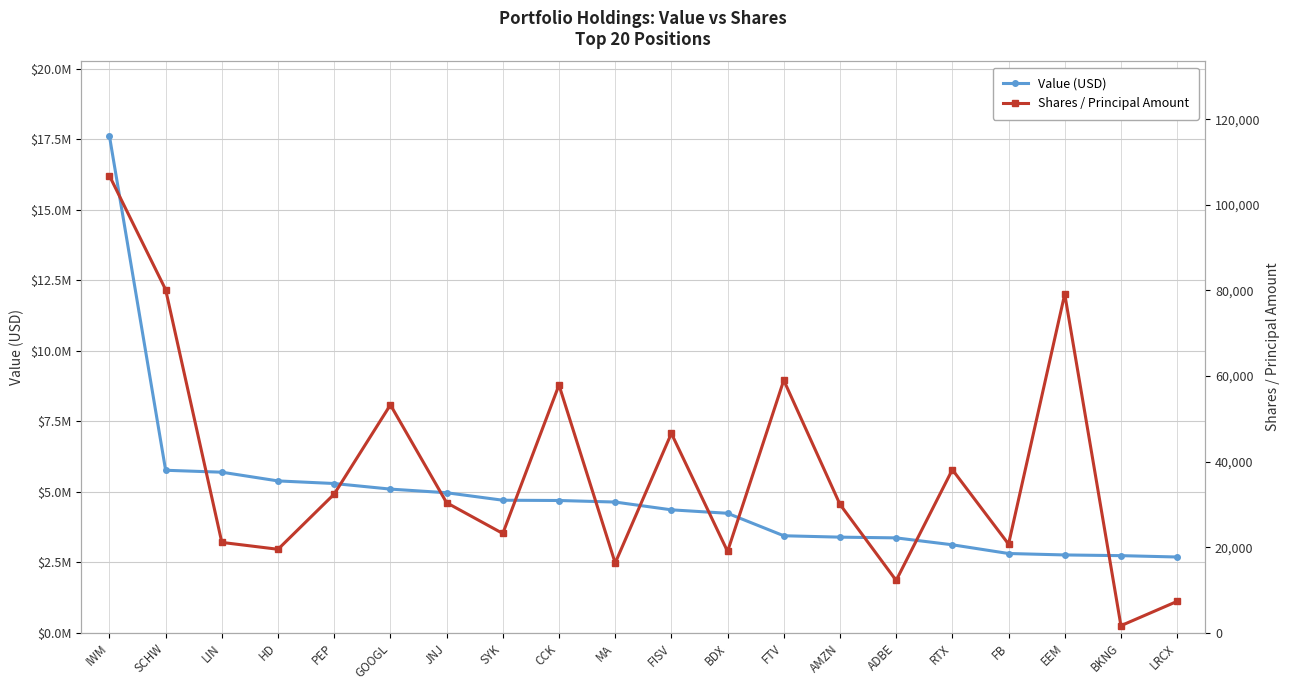

What is the sum of all Shares / Principal Amount values?

754936